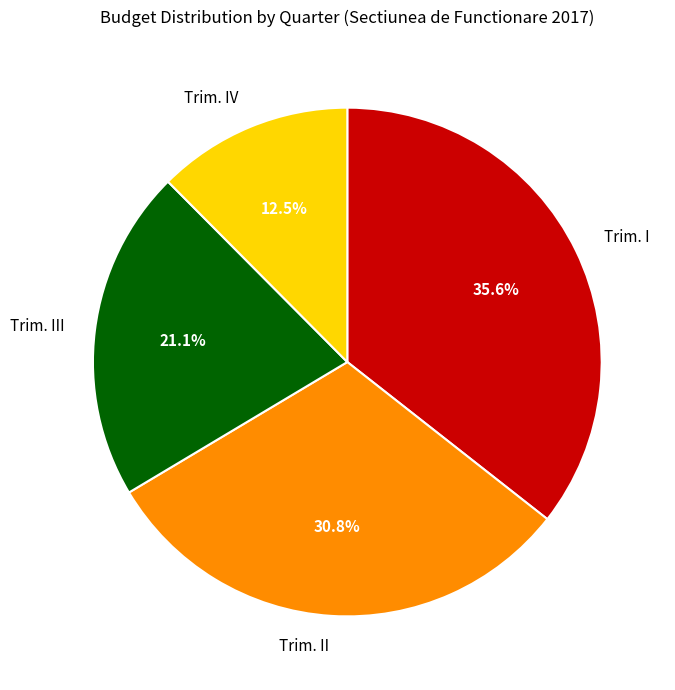

What is the ratio of the value at Trim. II to the value at Trim. III?

1.5